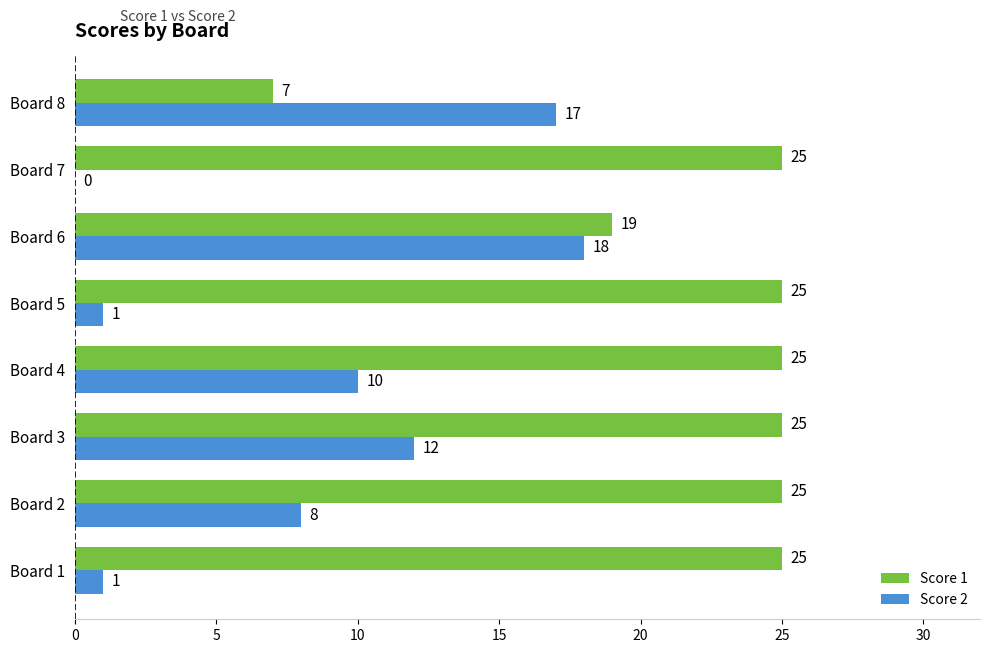

The value of Score 1 at Board 5 is 25. True or false?

True